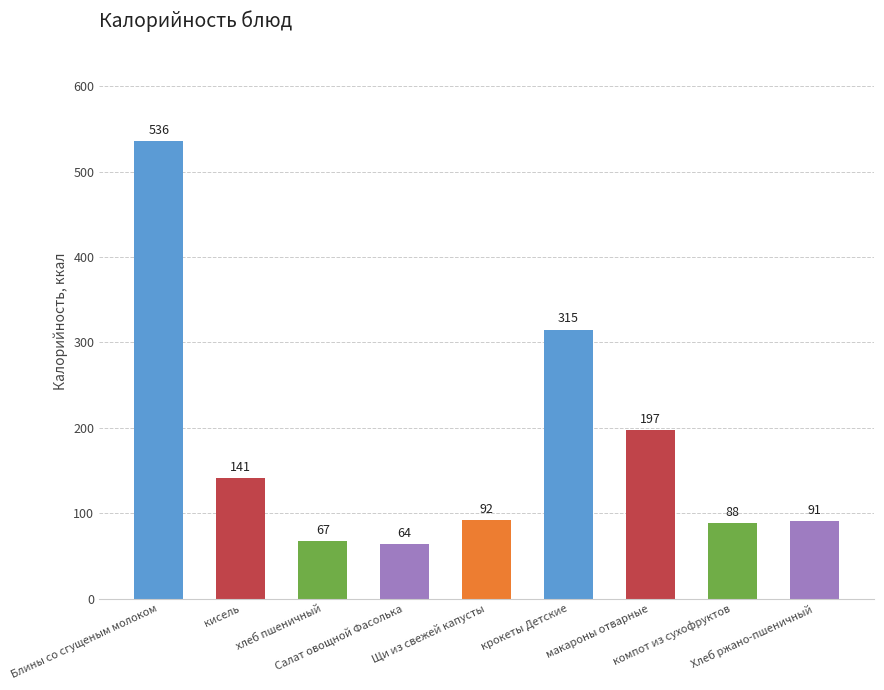

What is the difference between the values at Салат овощной Фасолька and кисель?

77